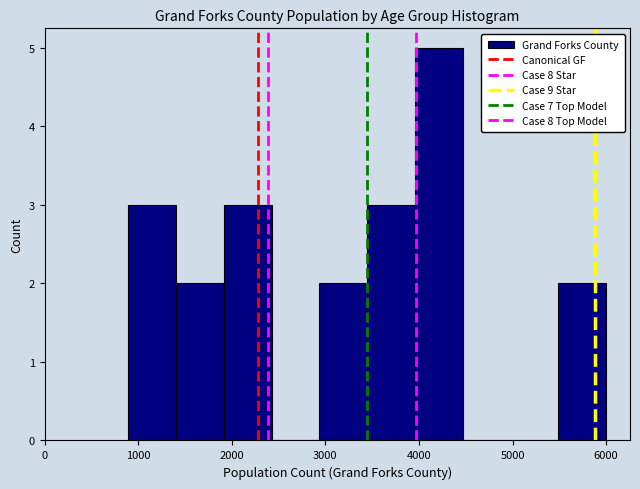

How tall is the bar that spans 900 to 1400 on the x-axis? Neither the bar edges nor the heights are printed on the chart, so give them approximately, as read against the axes.

3